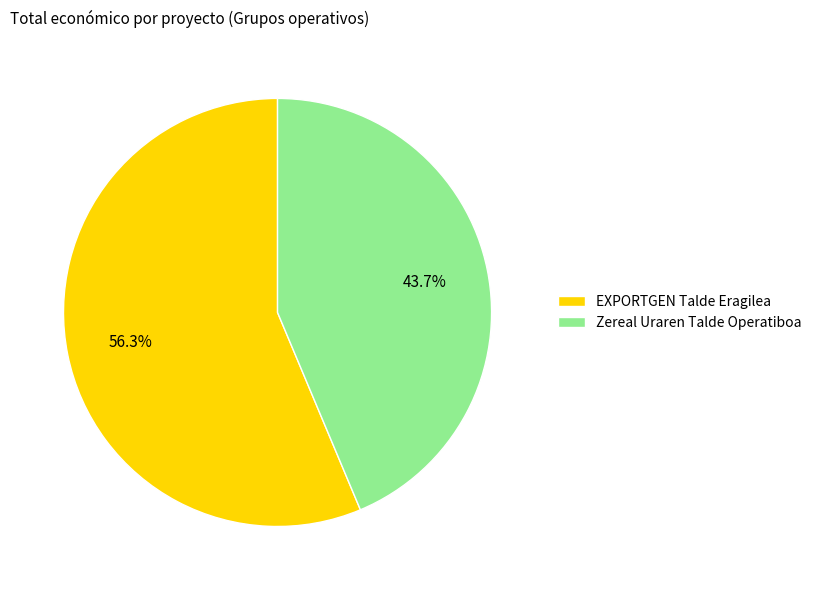

Between EXPORTGEN Talde Eragilea and Zereal Uraren Talde Operatiboa, which is larger?

EXPORTGEN Talde Eragilea